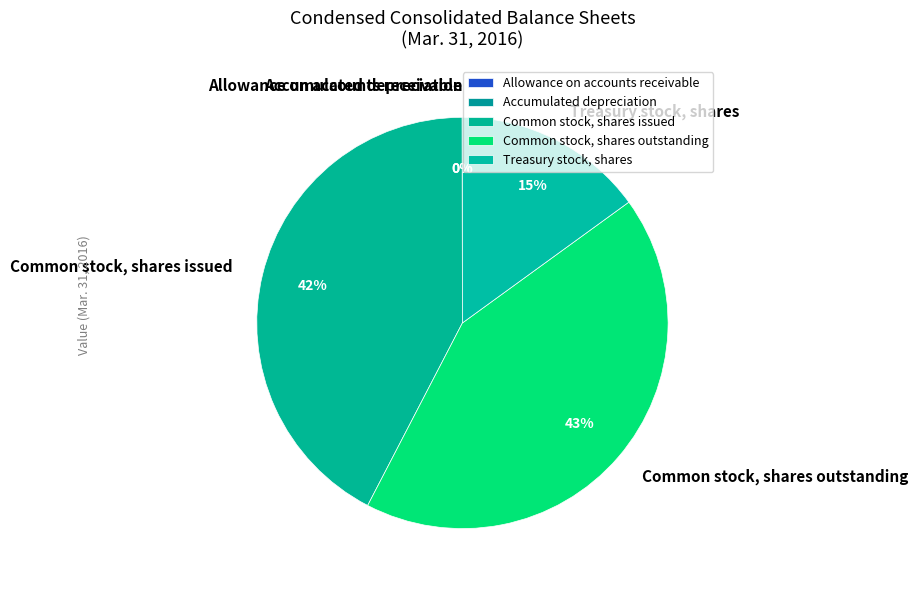

What percentage is the Common stock, shares outstanding slice, to the nearest percent?

43%